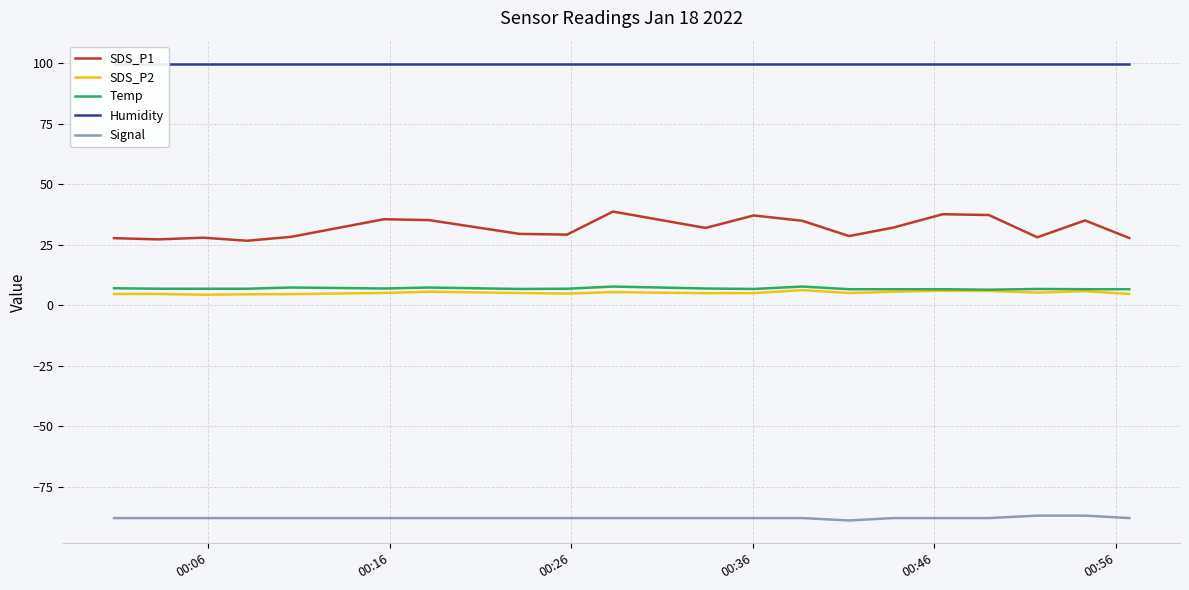

Which series has the widest spread of values?

SDS_P1